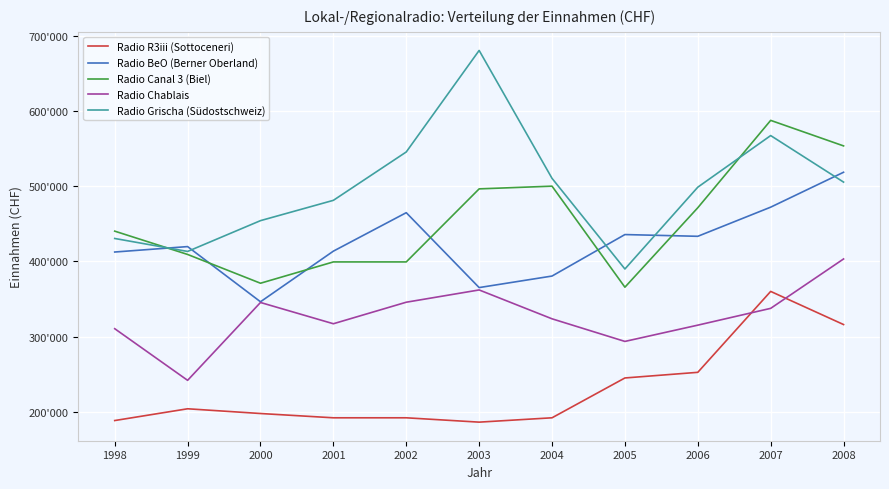

Does the chart have visible grid lines?

Yes